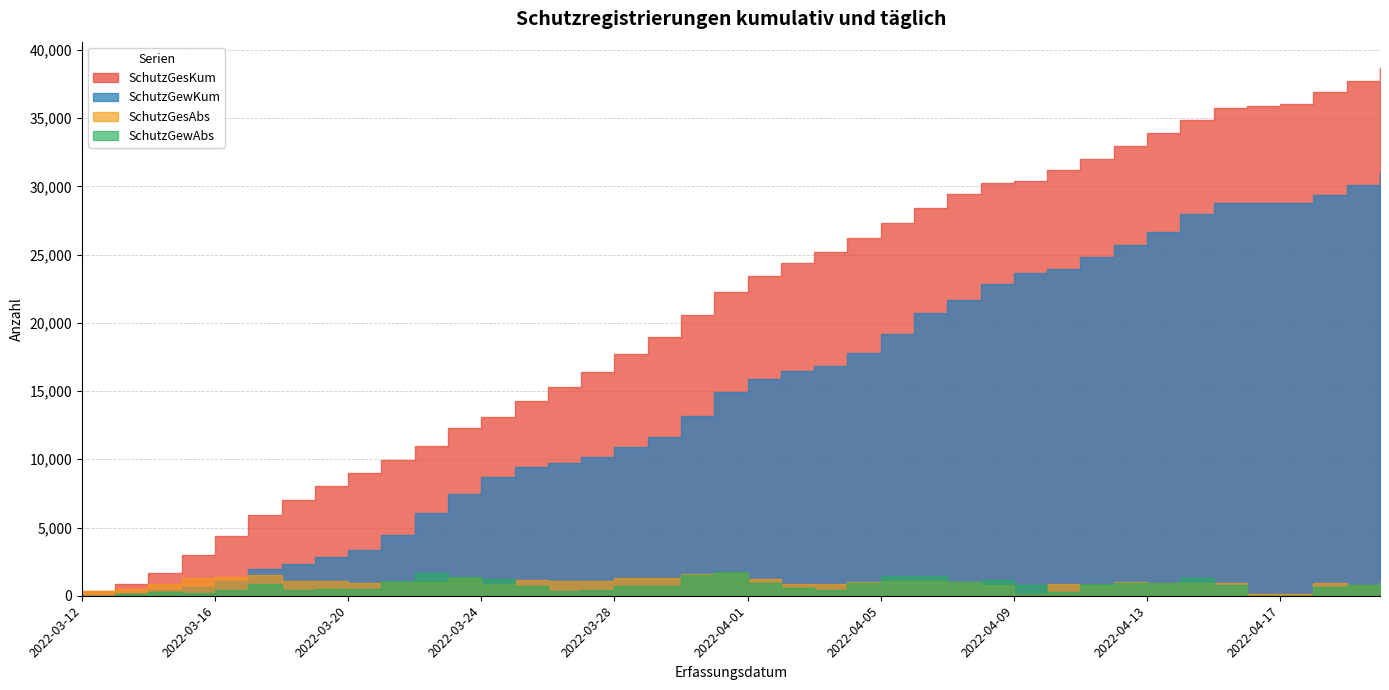

True or false: SchutzGesKum has more than 0 points higher than both neighbors.

False